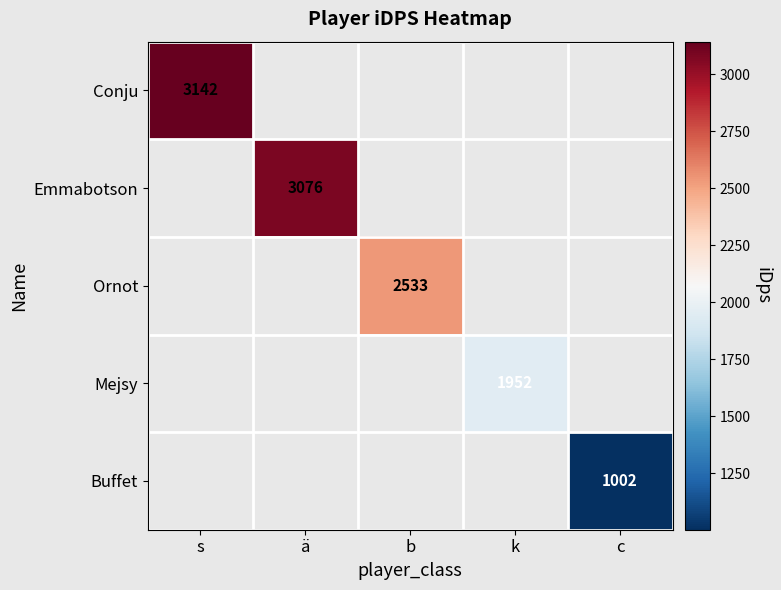

The Mejsy series shows 1256.4 at k. True or false?

False